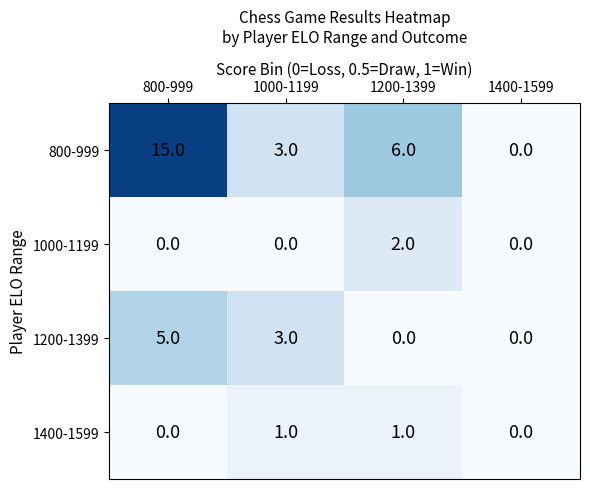

At which label does 800-999 first exceed 6?

800-999